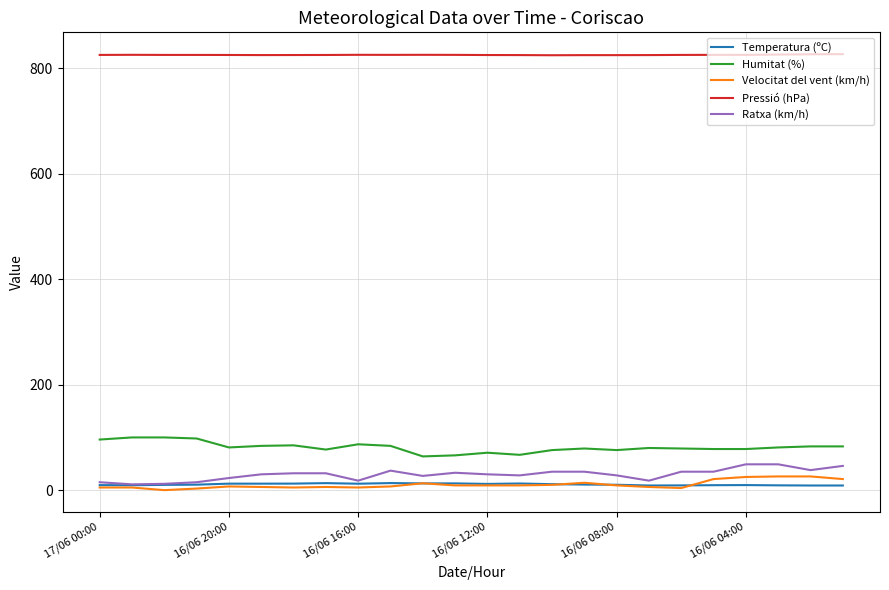

True or false: Pressió (hPa) and Humitat (%) cross at least once.

False